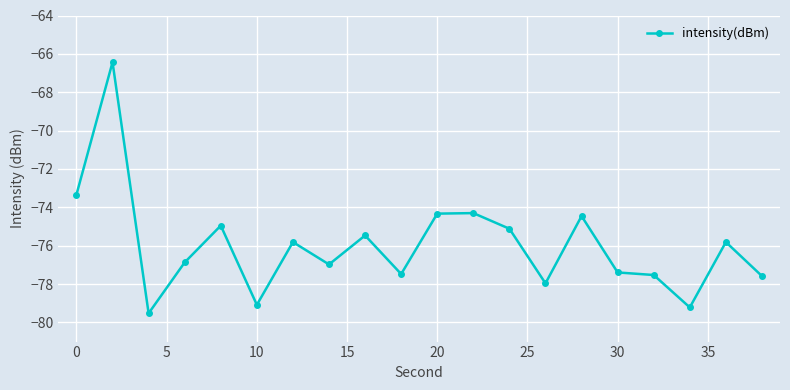

True or false: there are more than 0 points higher than both neighbors.

True